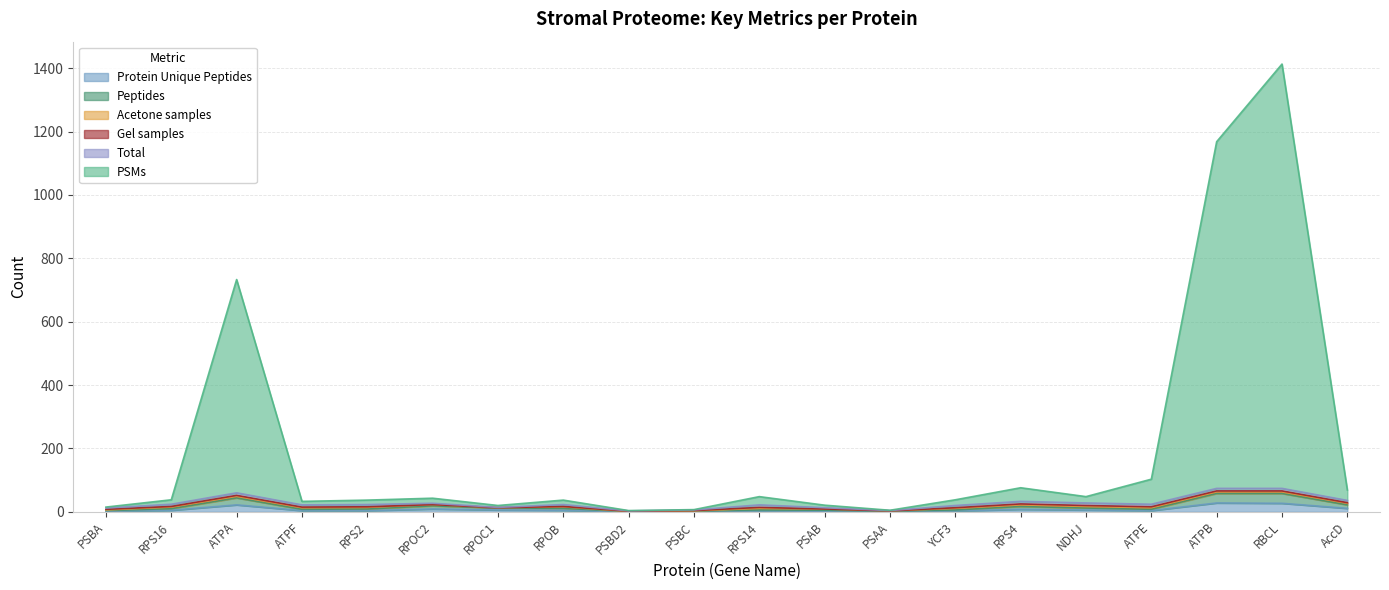

How many data points in Protein Unique Peptides are less than 5?

10